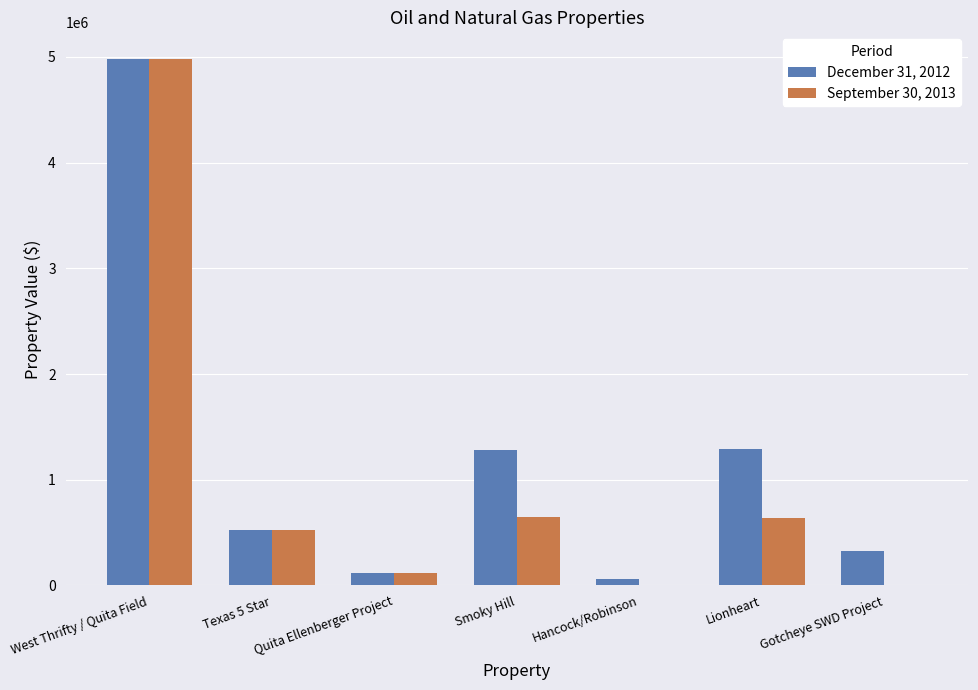

Which category has the highest value in the September 30, 2013 series?

West Thrifty / Quita Field